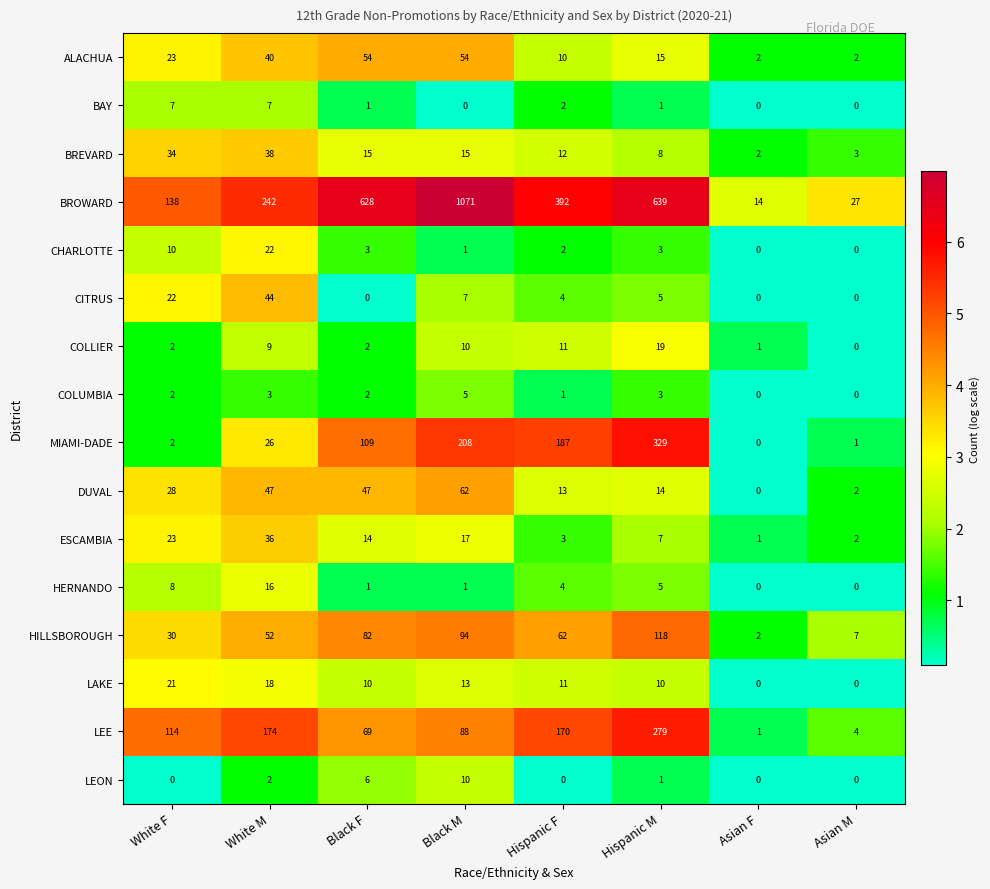

Which series has the largest total across all categories?

BROWARD